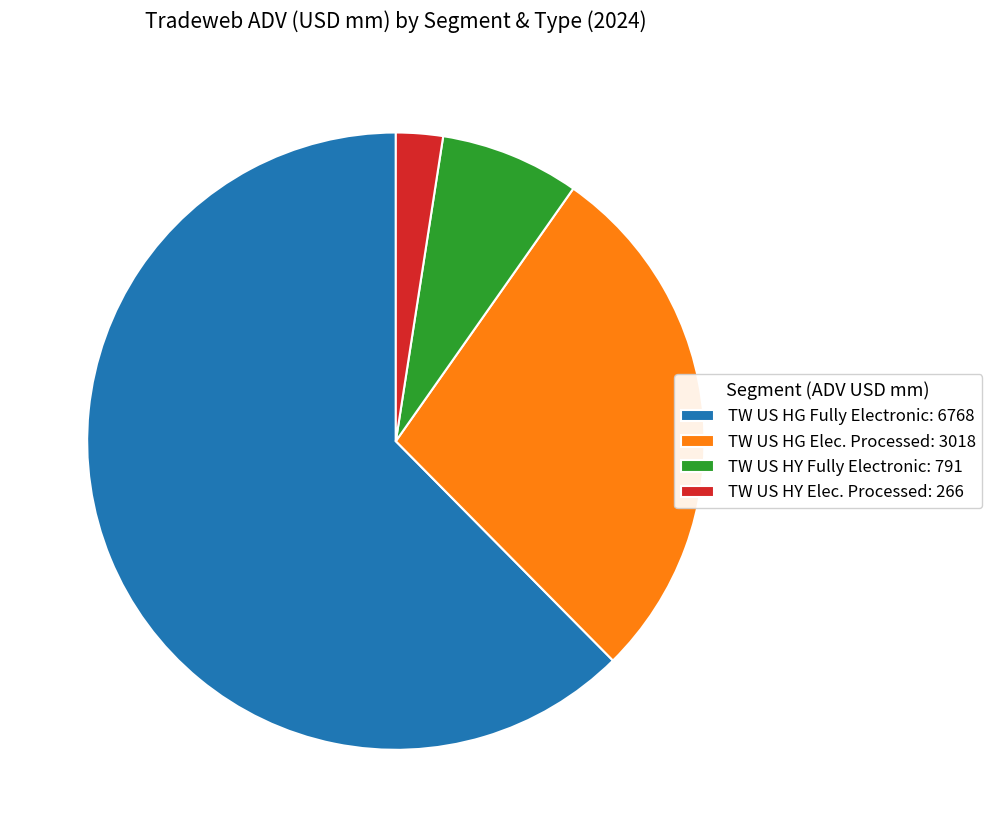

True or false: TW US HY Fully Electronic: 791 accounts for 7% of the total.

True